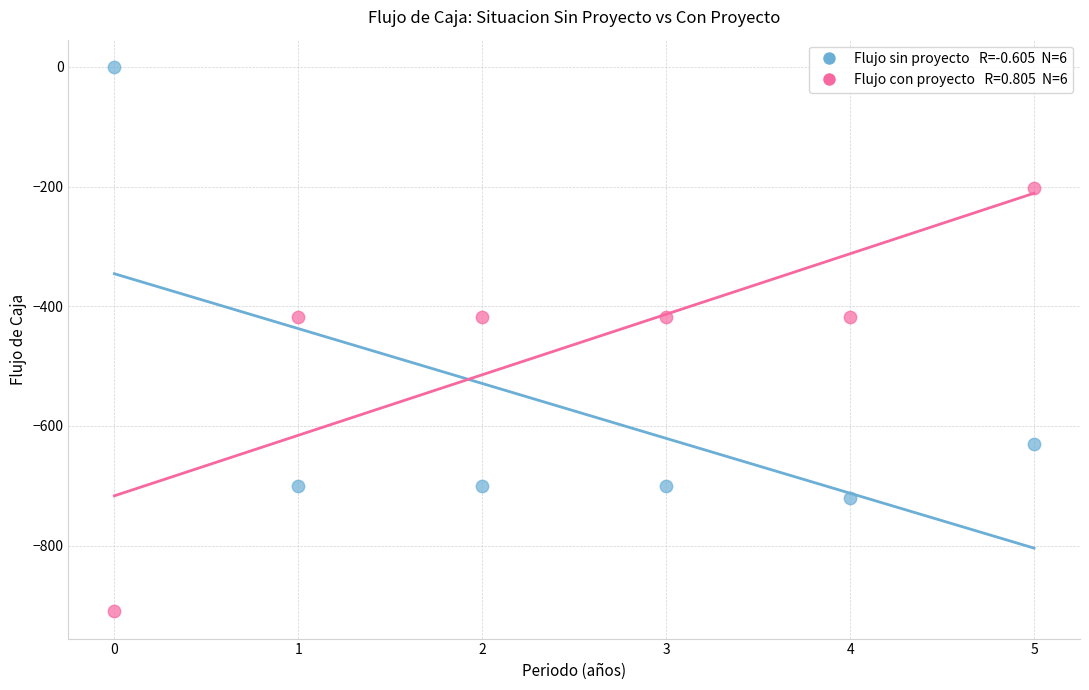

Across all data points, what is the range of Y values (max minus min)?

910